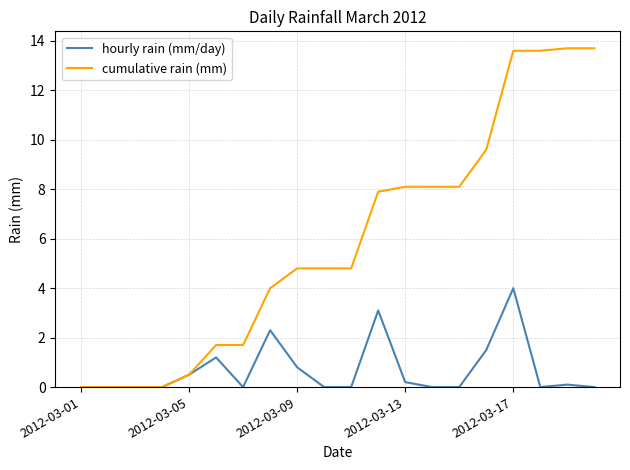

Is this an area chart (filled region under the line)?

No